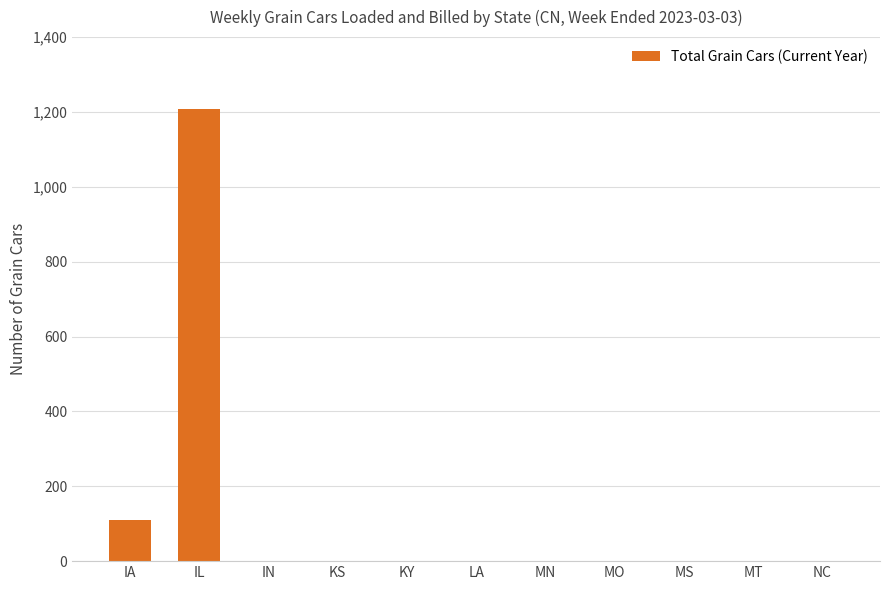

The chart shows a value of 1207 at IL. True or false?

True